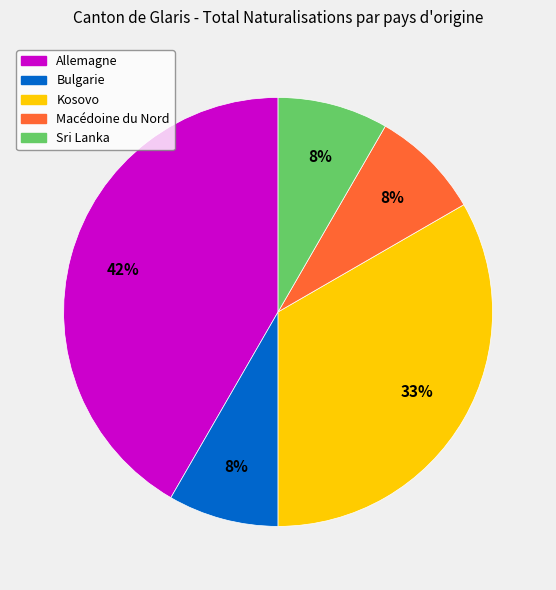

How many slices are in this pie chart?

5